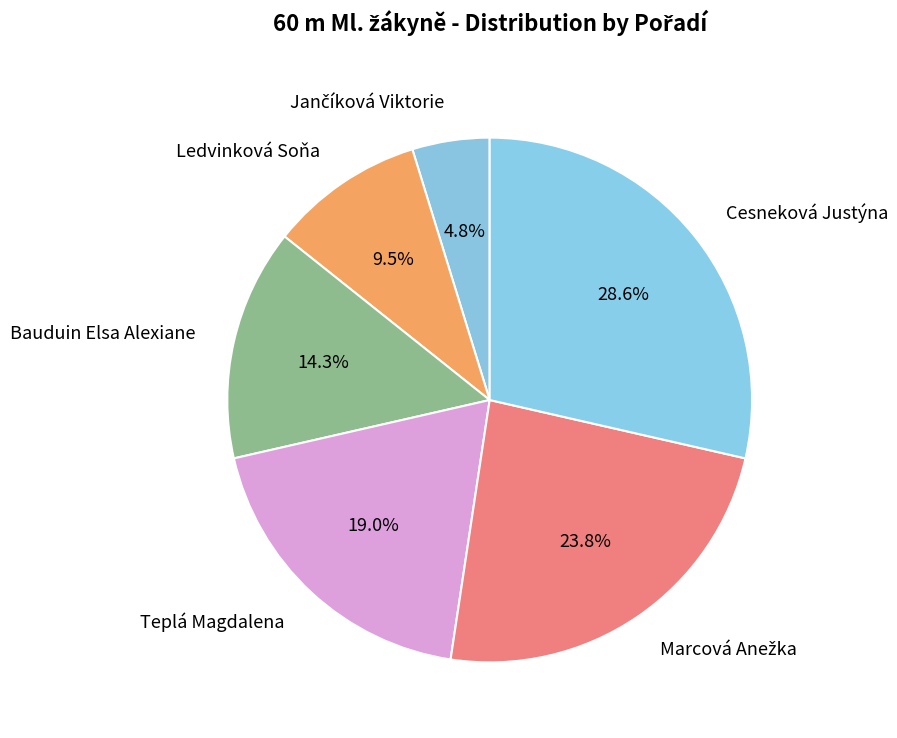

Count the number of slices in the pie.

6